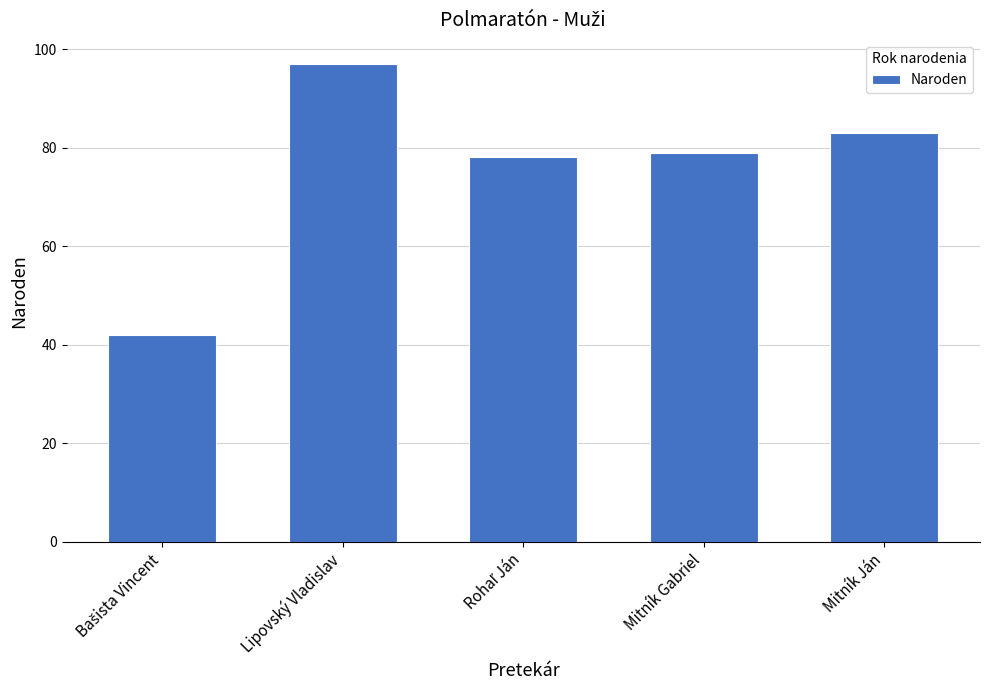

What is the label of the 4th bar from the right?

Lipovský Vladislav